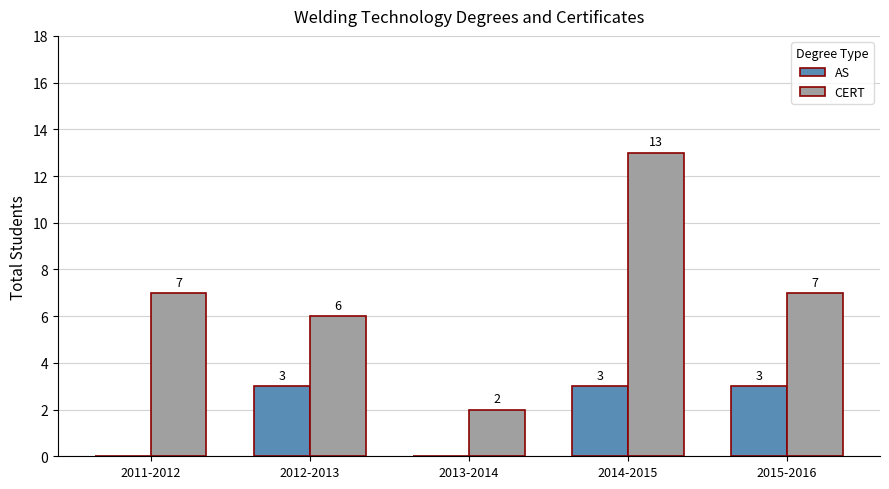

Reading right to left, transcribe all the data shown in this chart.

AS: 2015-2016=3	2014-2015=3	2013-2014=0	2012-2013=3	2011-2012=0
CERT: 2015-2016=7	2014-2015=13	2013-2014=2	2012-2013=6	2011-2012=7